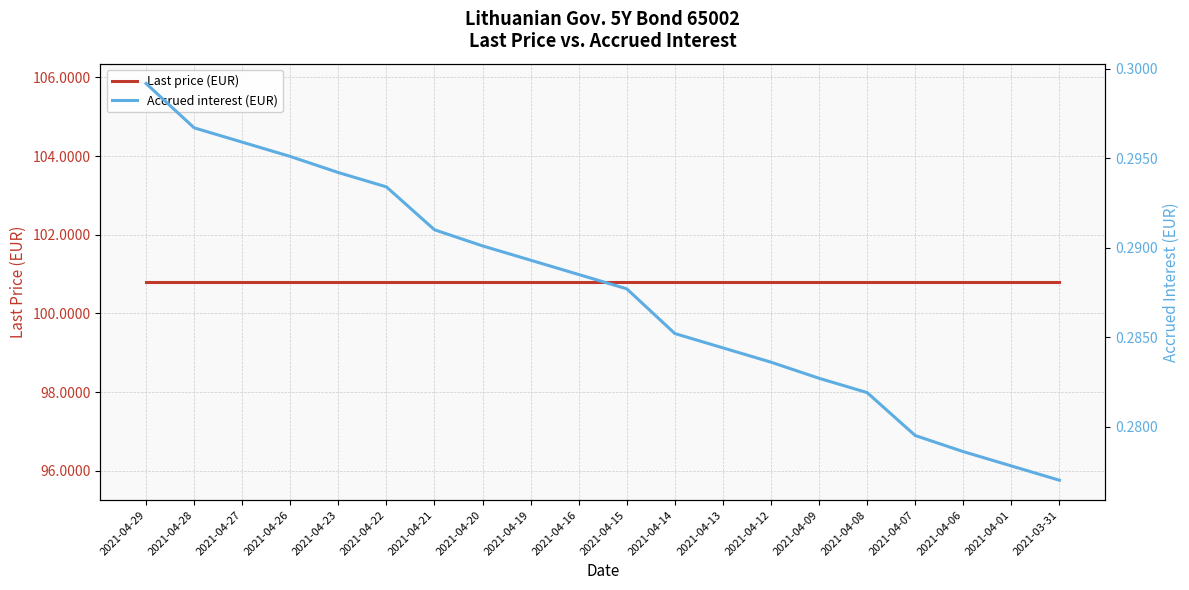

Does the chart have visible grid lines?

Yes